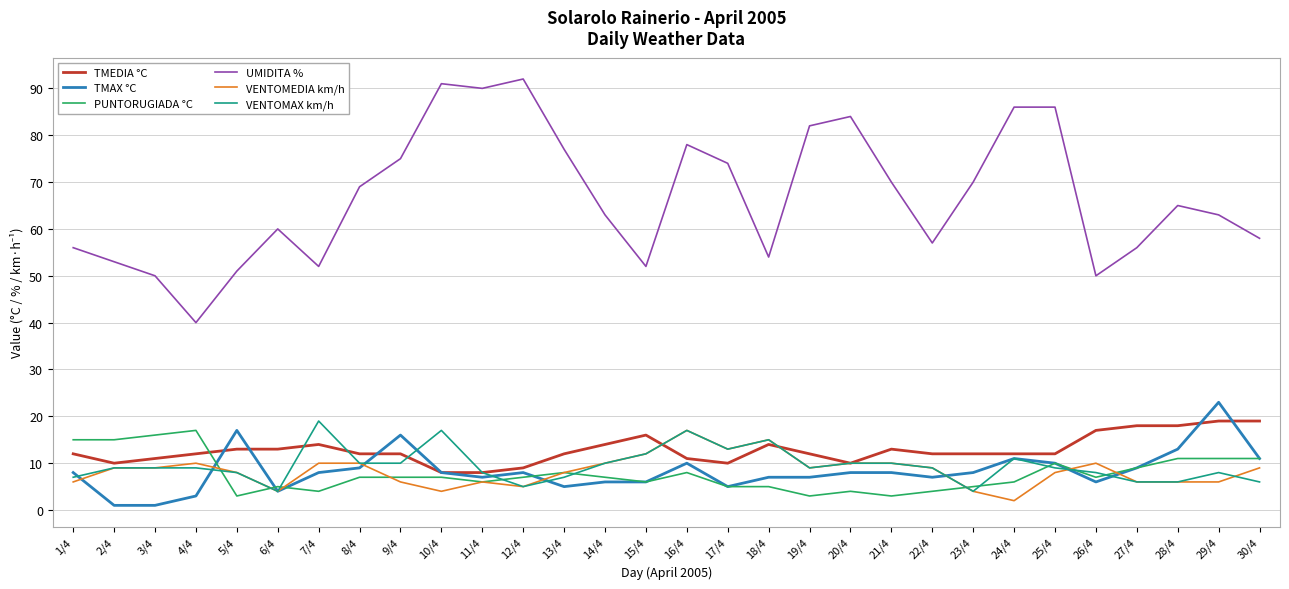

What value does the TMEDIA °C series have at 13/4, to the nearest 10?

10